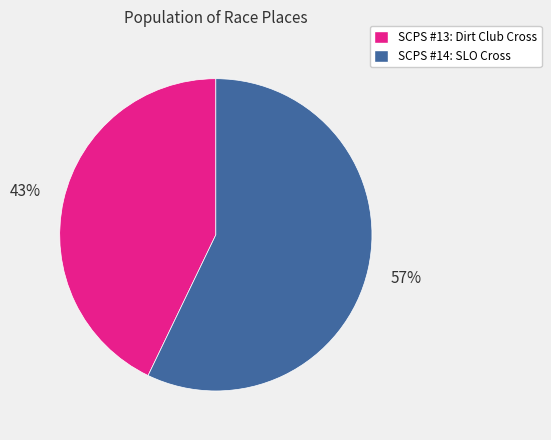

To the nearest percent, what percentage of the pie is SCPS #13: Dirt Club Cross?

43%